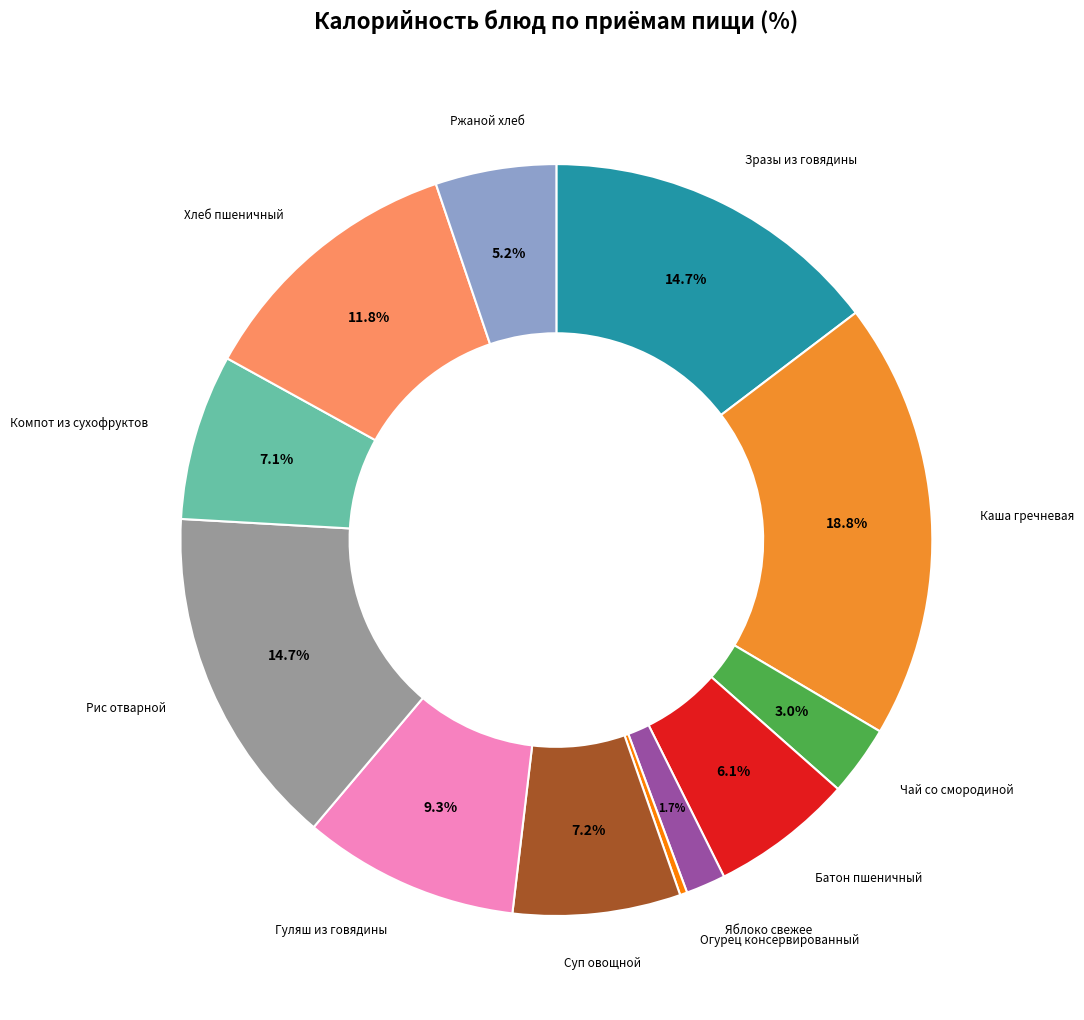

How many slices are in this pie chart?

12